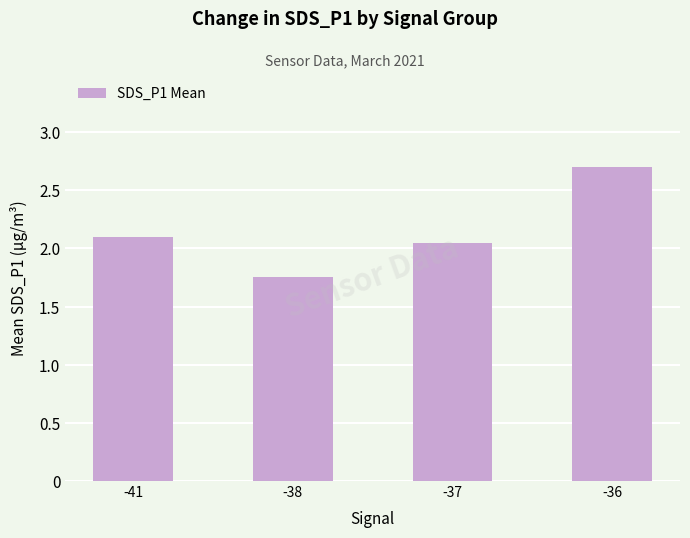

Between -37 and -41, which is larger?

-41